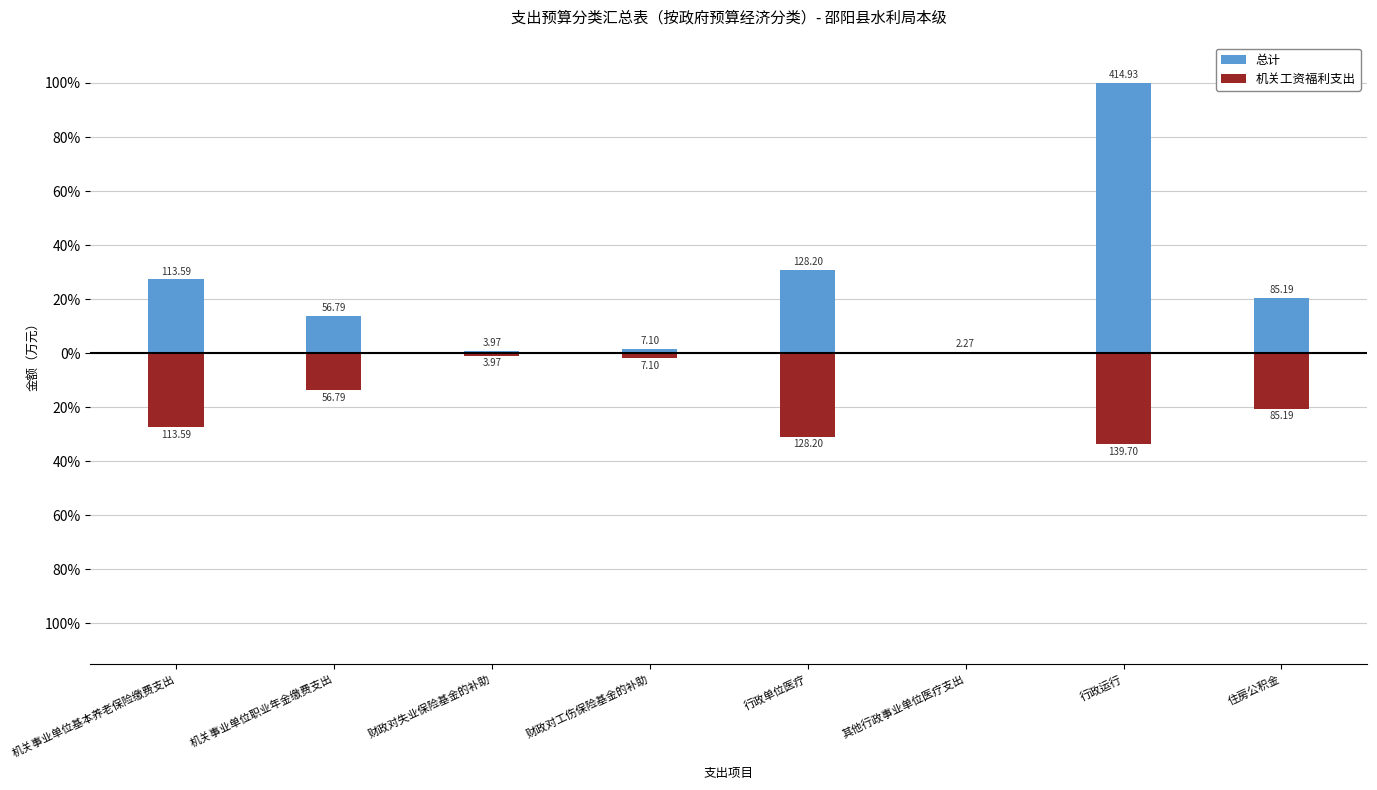

How many groups of bars are there?

8